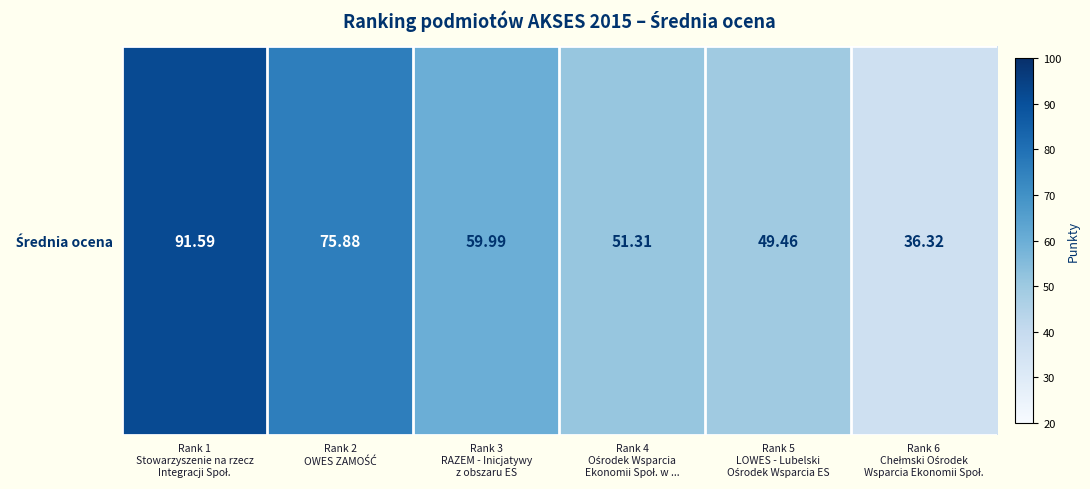

Reading left to right, transcribe all the data shown in this chart.

Rank 1
Stowarzyszenie na rzecz
Integracji Społ.=91.6	Rank 2
OWES ZAMOŚĆ=75.9	Rank 3
RAZEM - Inicjatywy
z obszaru ES=60.0	Rank 4
Ośrodek Wsparcia
Ekonomii Społ. w ...=51.3	Rank 5
LOWES - Lubelski
Ośrodek Wsparcia ES=49.5	Rank 6
Chełmski Ośrodek
Wsparcia Ekonomii Społ.=36.3